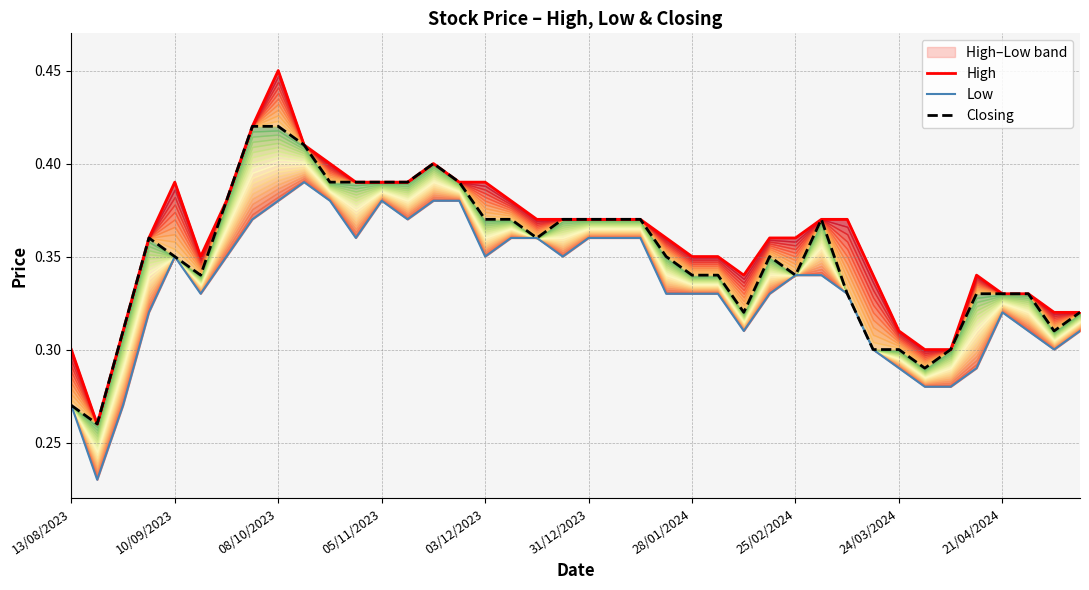

The value of High at 33 is 0.3. True or false?

True